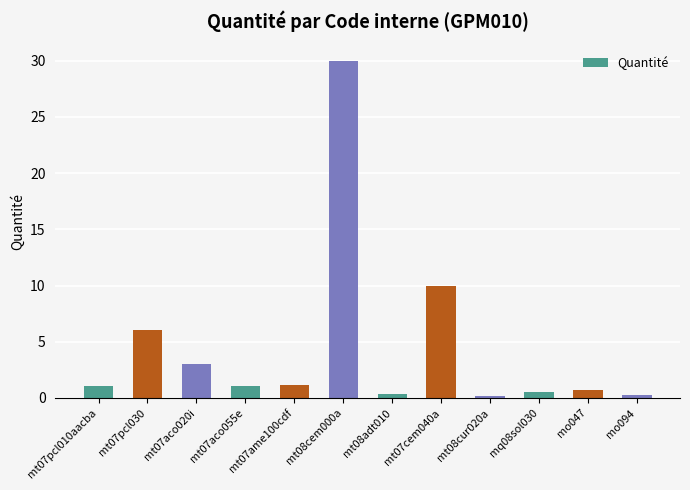

Which label corresponds to the largest value in the chart?

mt08cem000a